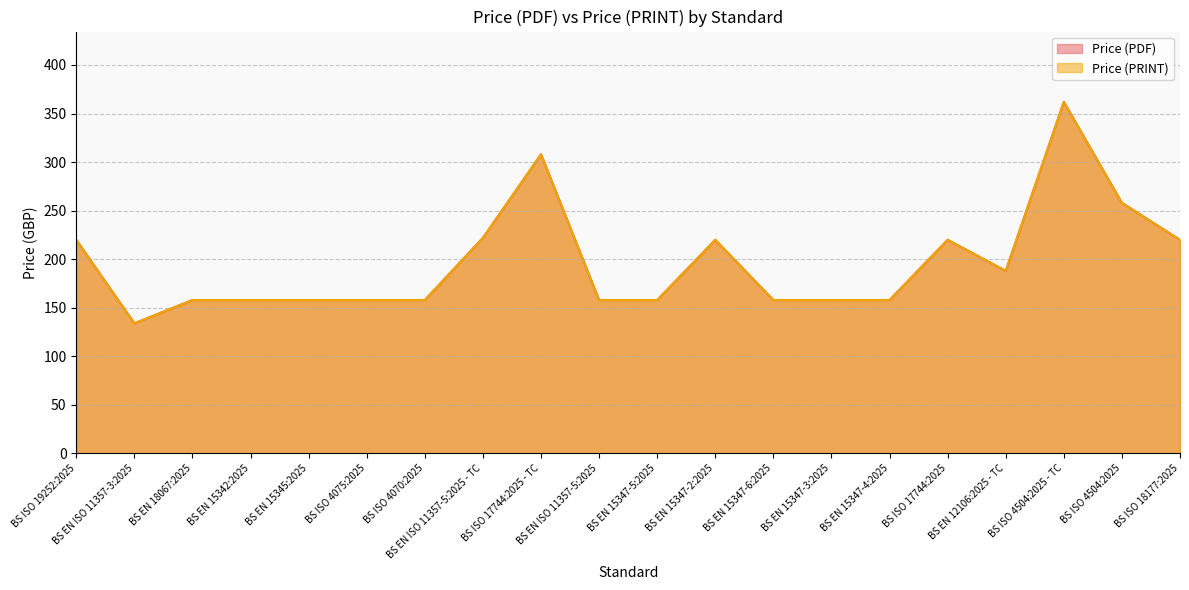

What is the sum of the Price (PDF) values at BS ISO 19252:2025 and BS ISO 4504:2025 - TC?

582